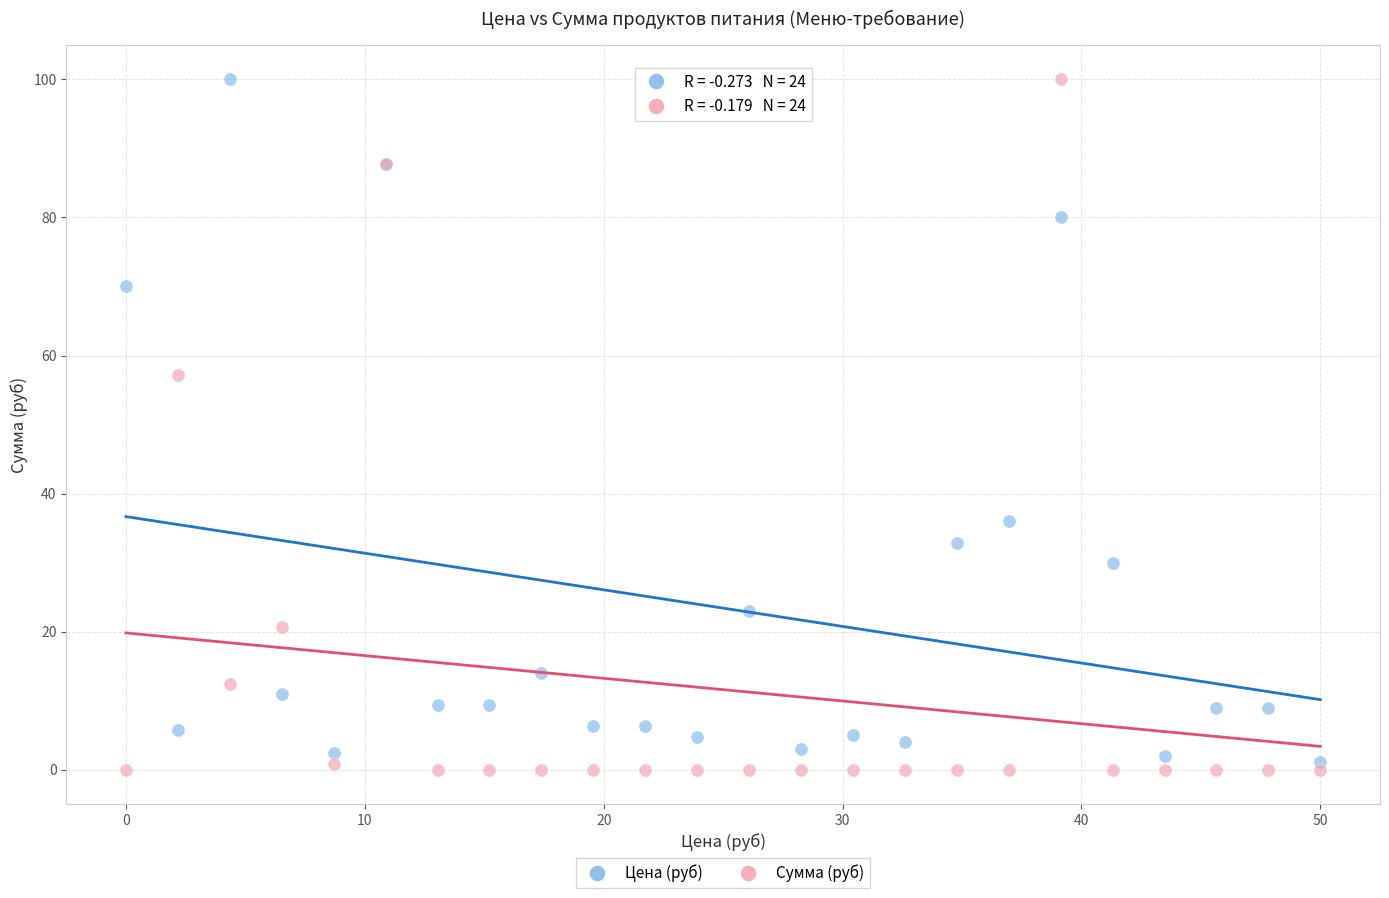

Which series has the widest spread of Y values?

Сумма (руб)